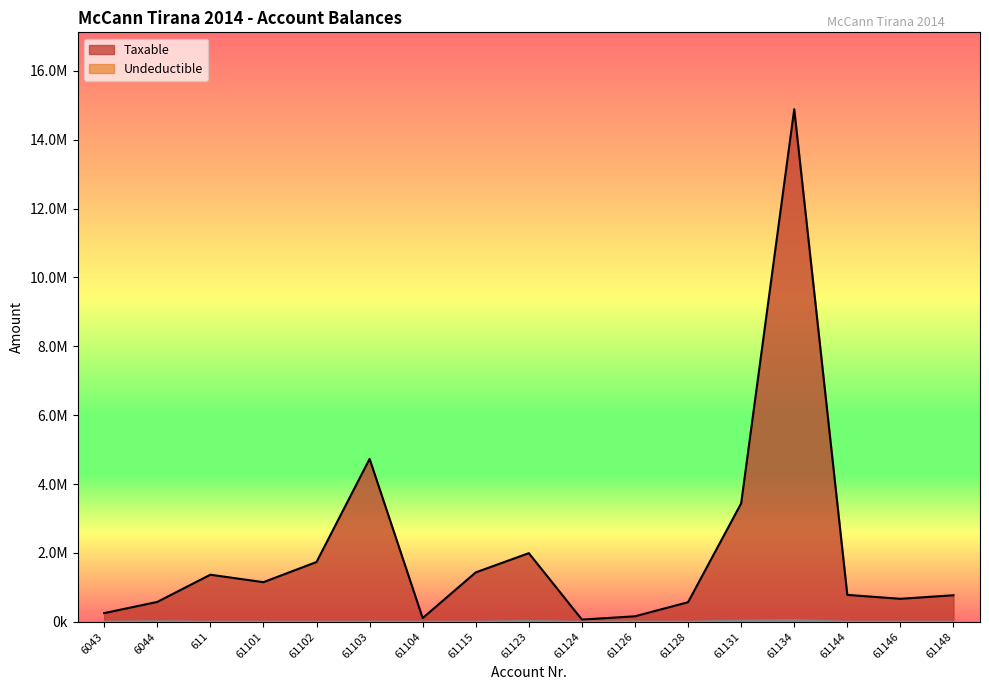

What is the sum of the Taxable values at 61131 and 6044?

4013285.4